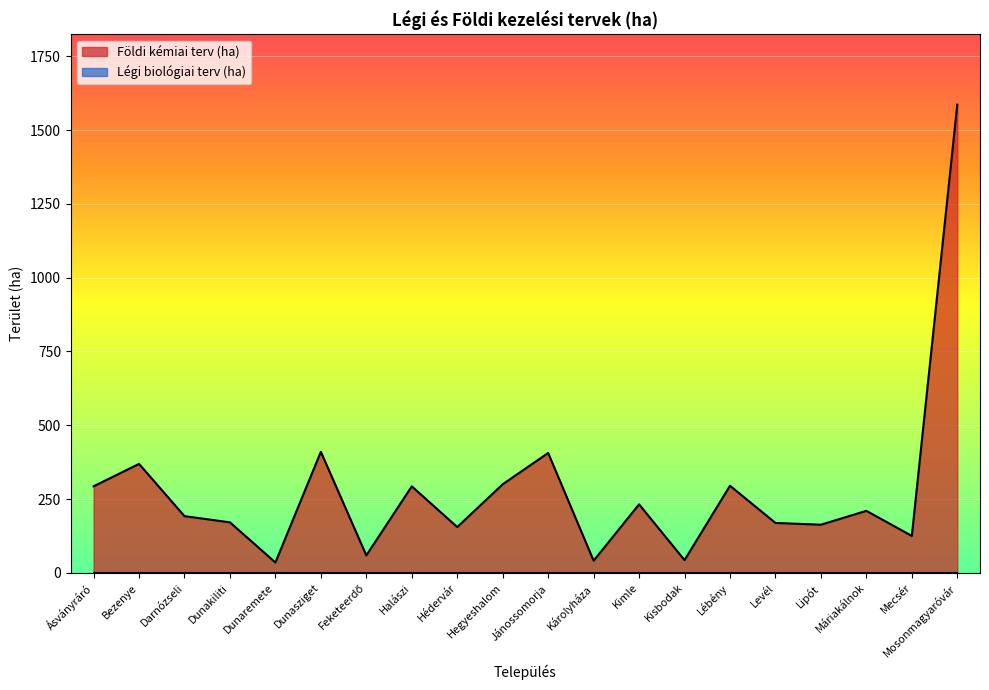

How many lines are shown in the chart?

2